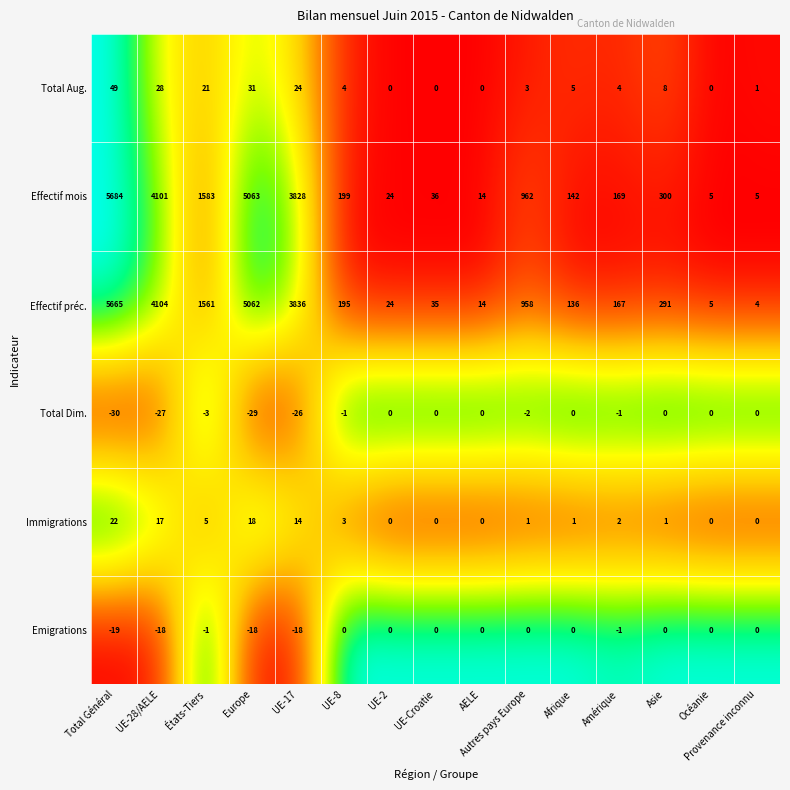

What is the difference between the highest and lowest values at Europe?

5092